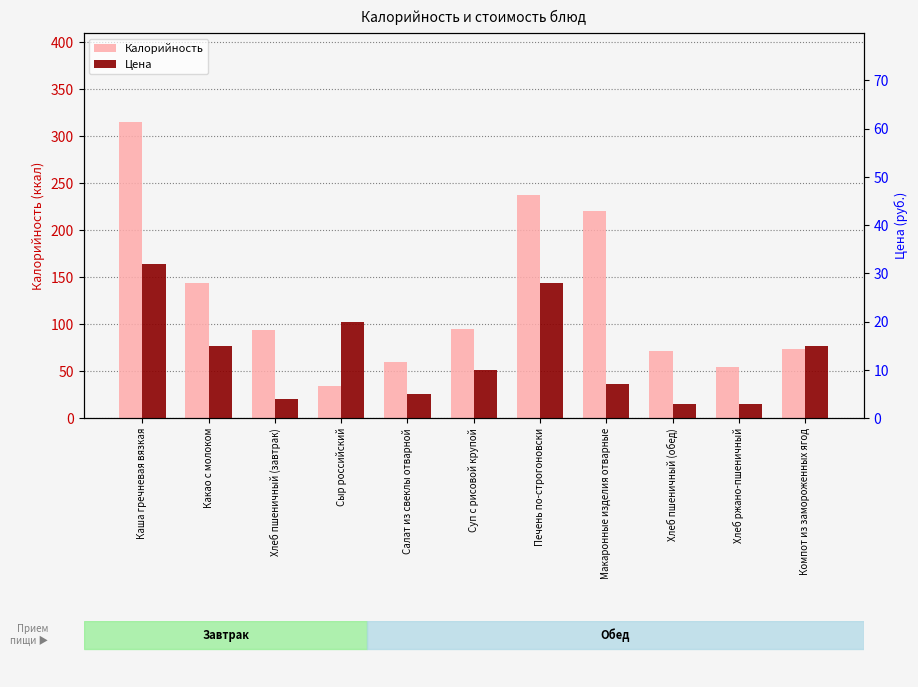

What is the difference between the maximum and minimum values in the Цена series?

28.9